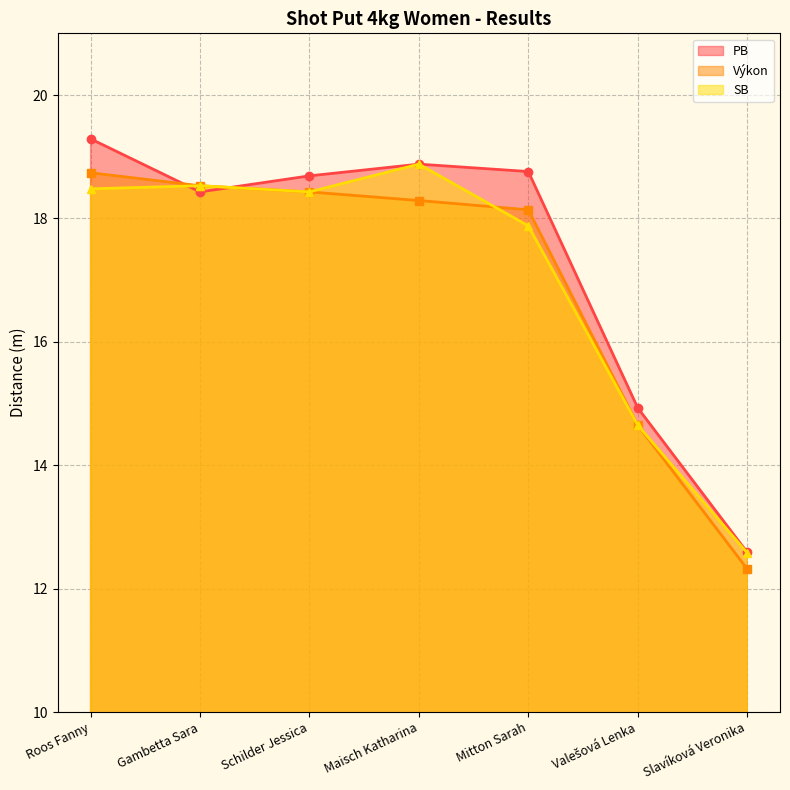

Reading right to left, extract all data points from this chart.

PB: 12.6	14.9	18.8	18.9	18.7	18.4	19.3
Výkon: 12.3	14.7	18.1	18.3	18.4	18.5	18.7
SB: 12.6	14.7	17.9	18.9	18.4	18.5	18.5